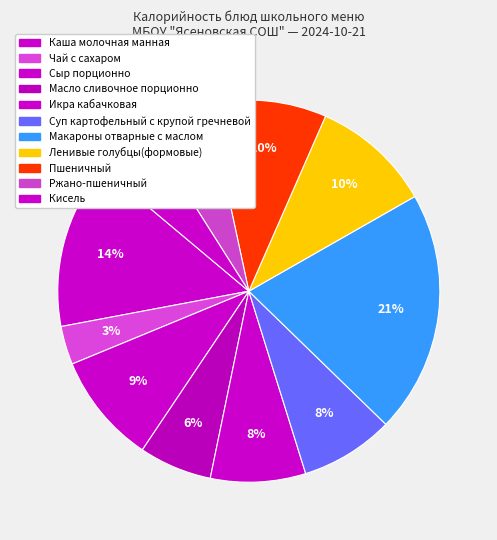

How many segments does this pie chart have?

11